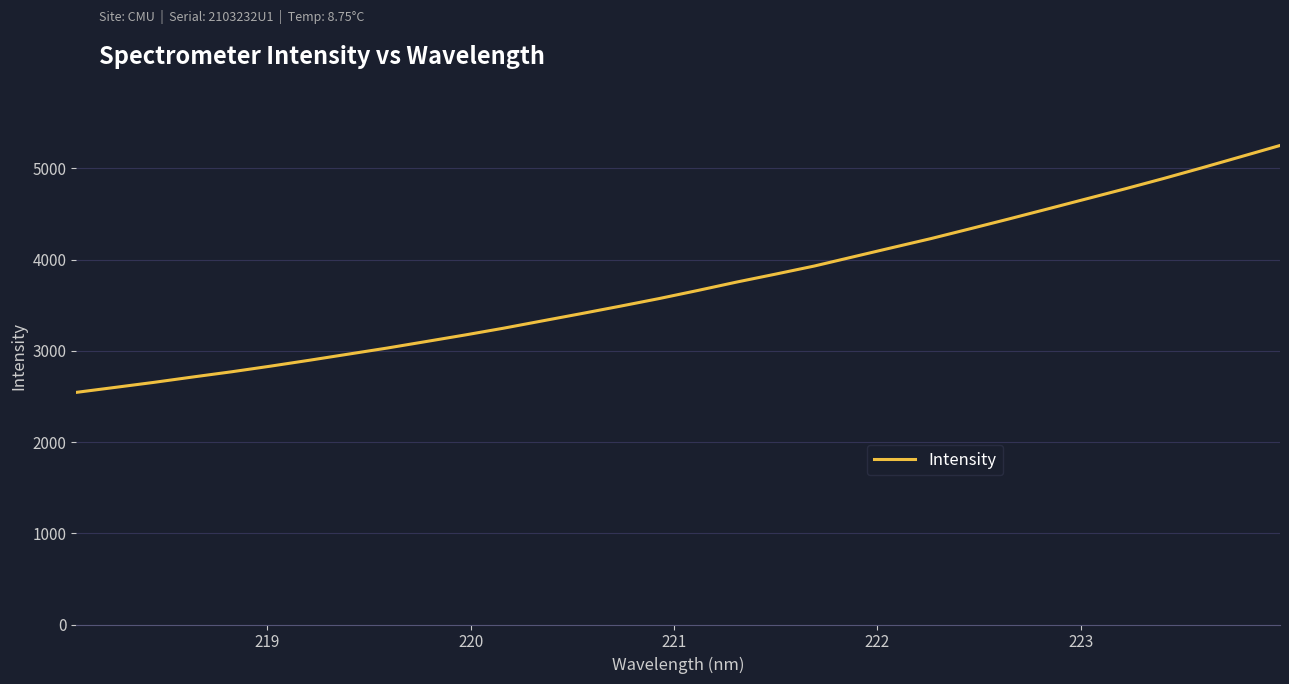

What is the maximum value shown in the chart?

5251.1